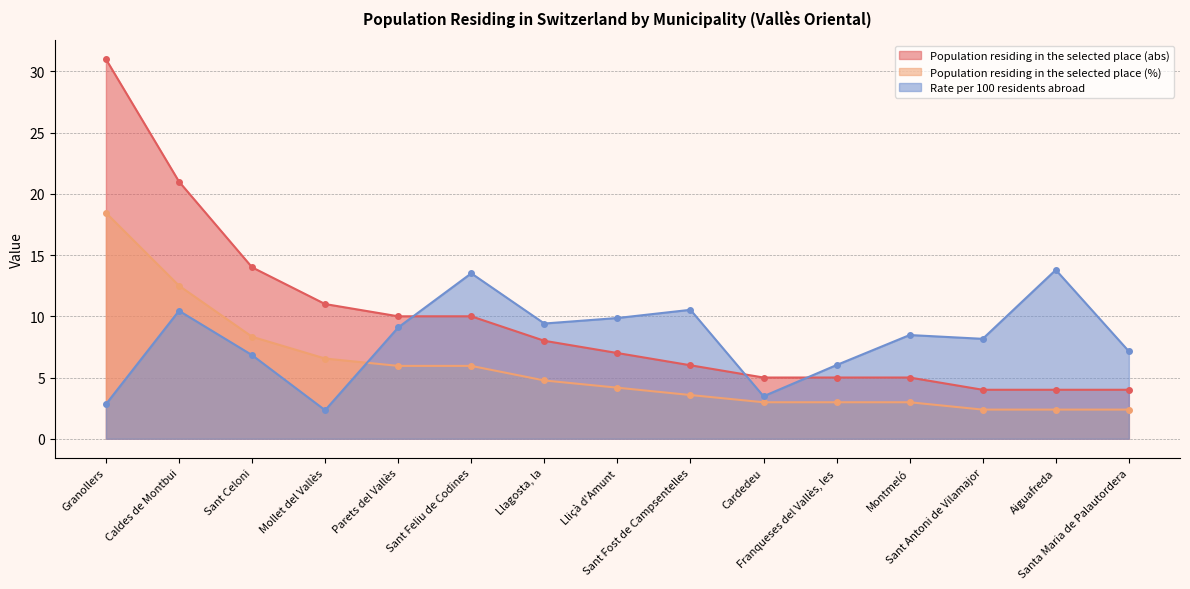

Which series has the widest spread of values?

Population residing in the selected place (abs)